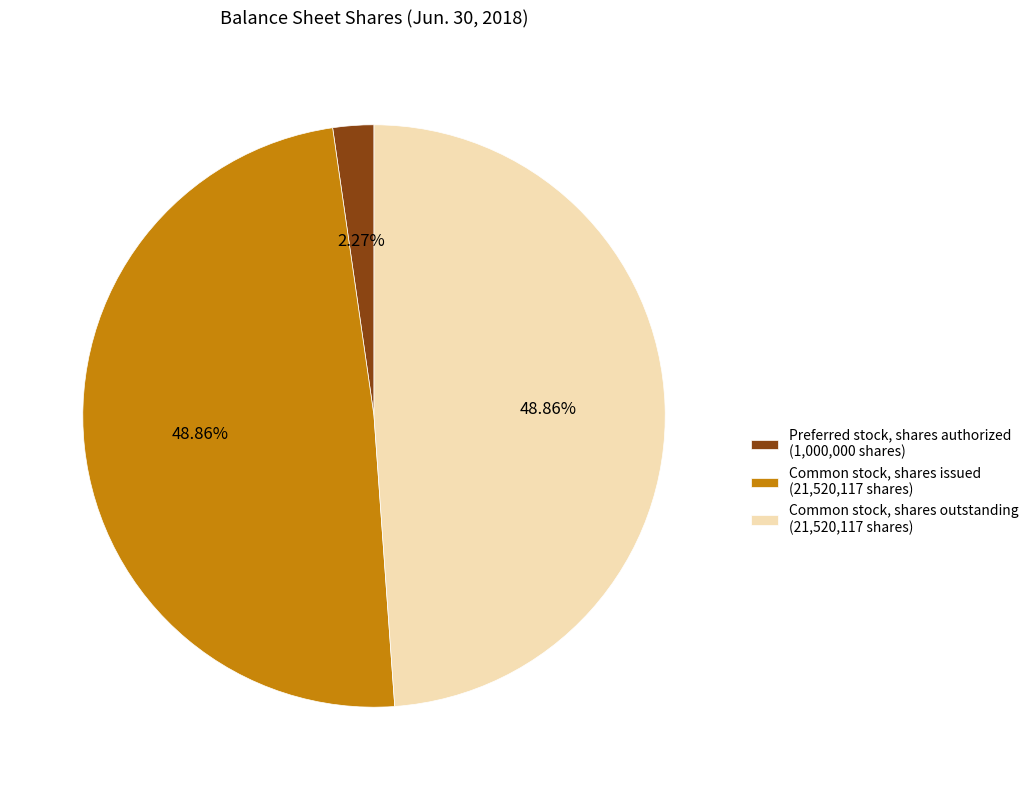

To the nearest percent, what percentage of the pie is Common stock, shares outstanding?

49%